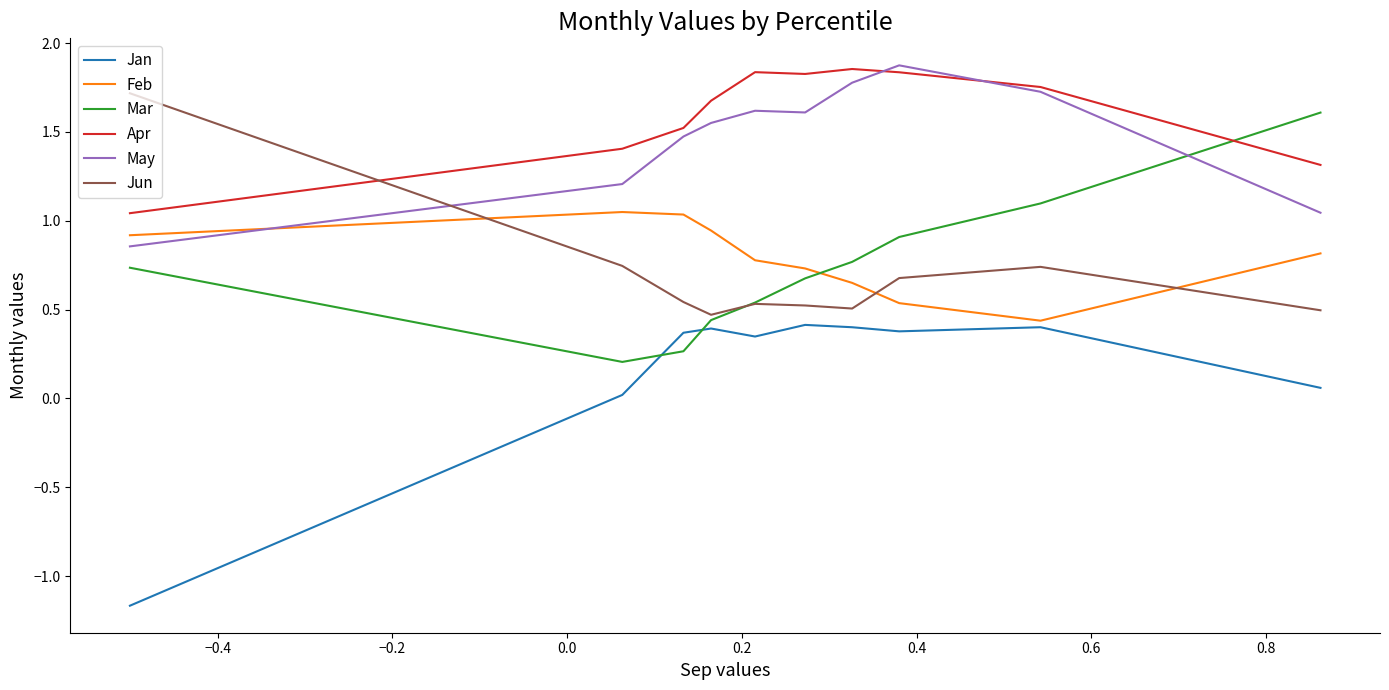

After their last crossing, which series has the higher values: Jun or Feb?

Feb